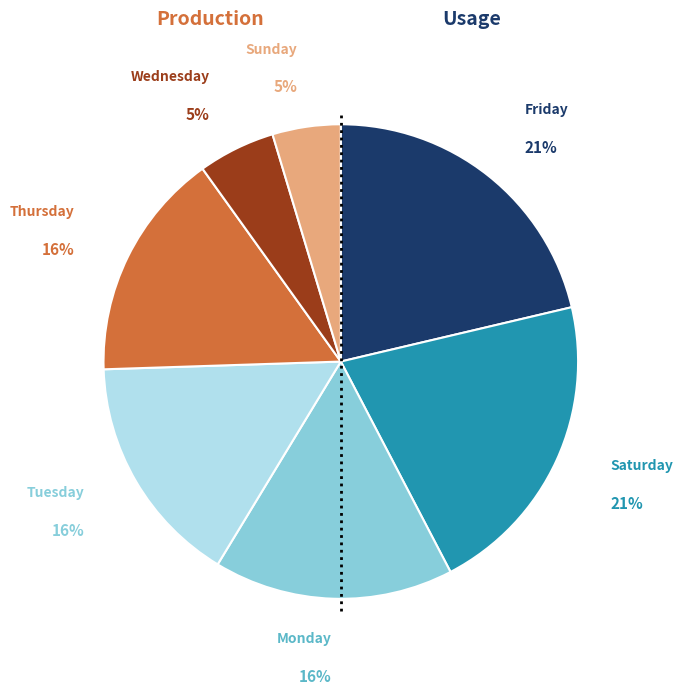

Is there any slice that represents more than half of the pie?

No